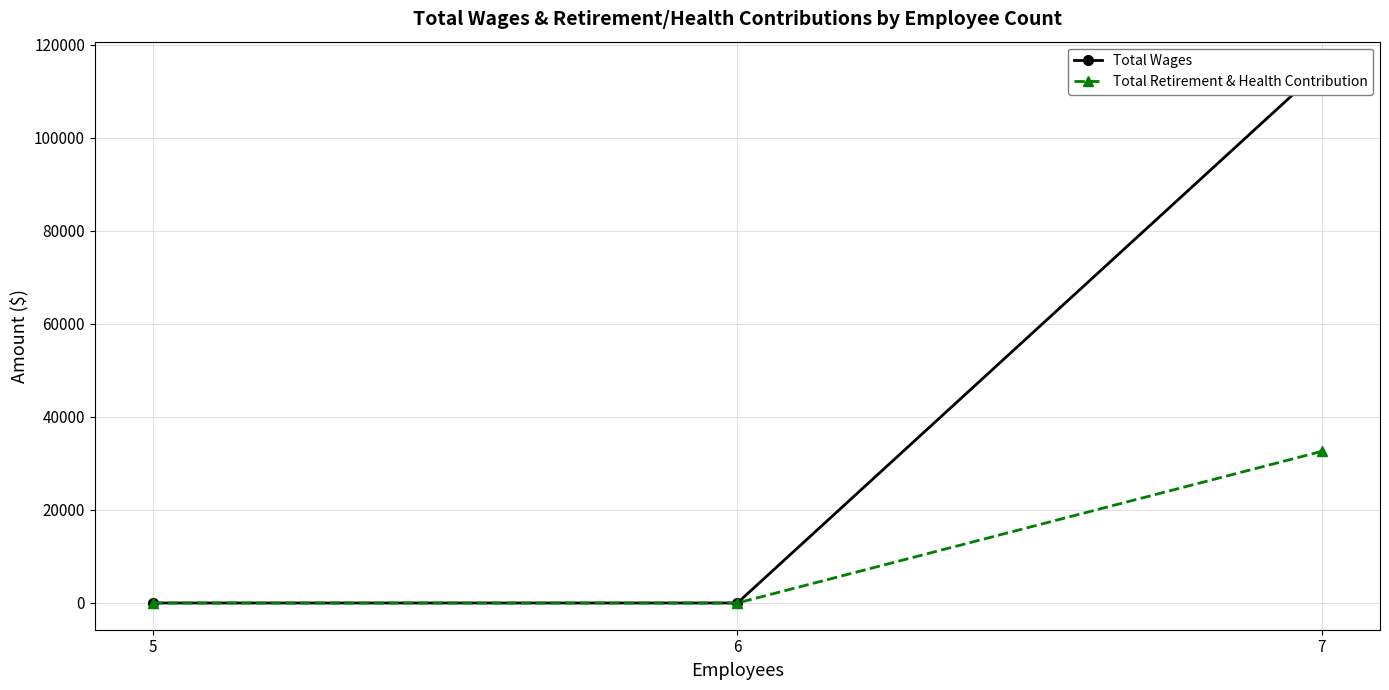

Where is Total Wages nearest to the value 57446?

7